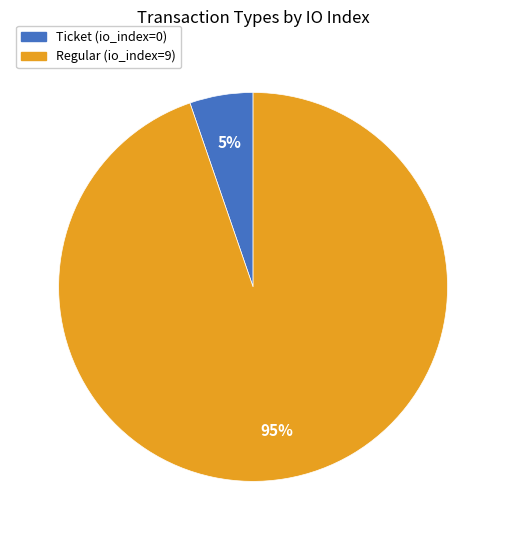

The Ticket slice represents 5% of the pie. True or false?

True